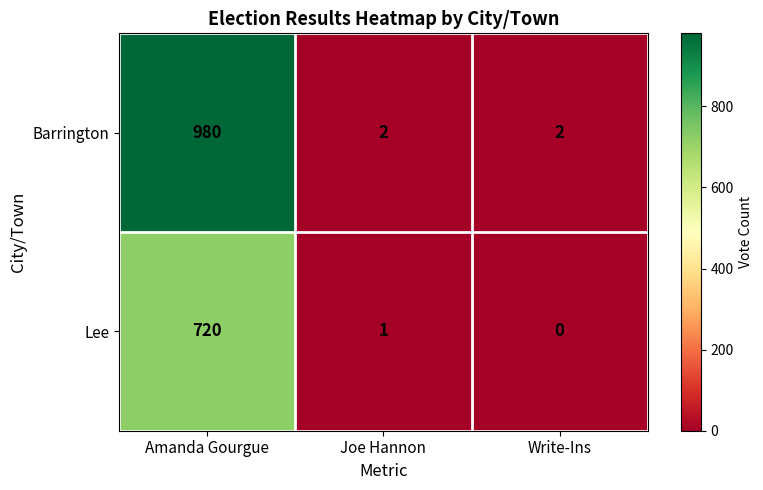

Reading left to right, what are all the values shown in this chart?

Barrington: Amanda Gourgue=980	Joe Hannon=2	Write-Ins=2
Lee: Amanda Gourgue=720	Joe Hannon=1	Write-Ins=0